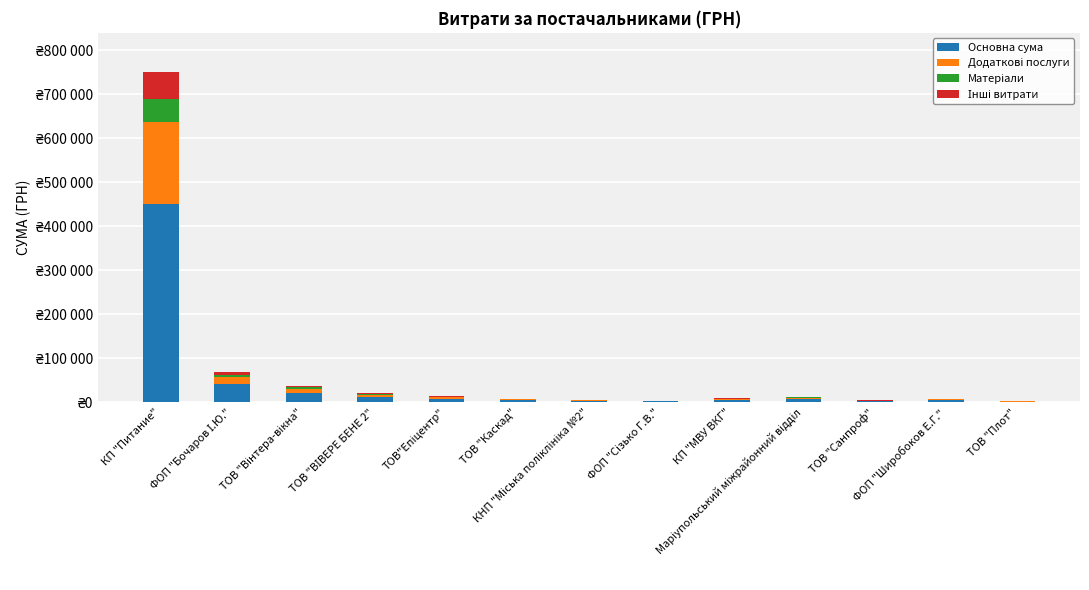

Are the bars horizontal?

No